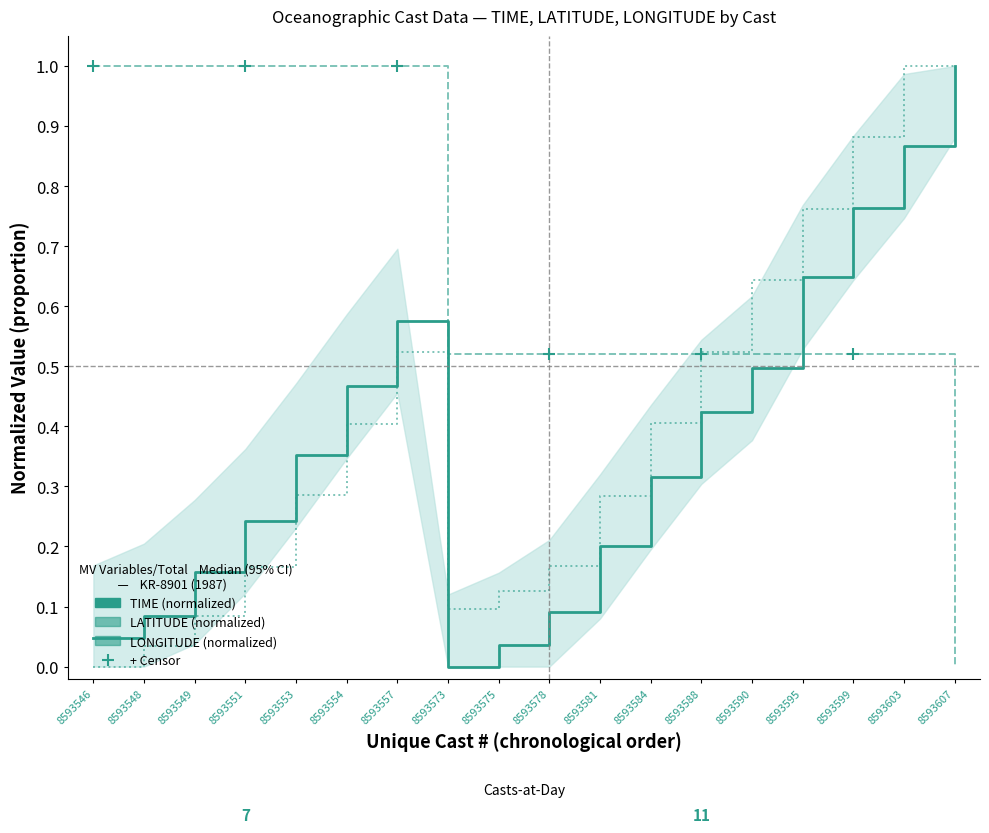

Which series has the largest Y range (max minus min)?

TIME (normalized)